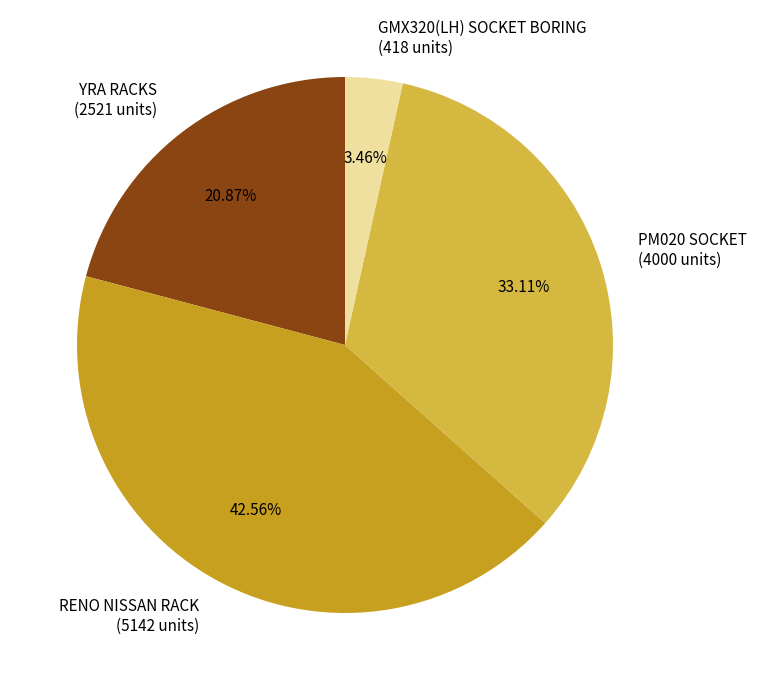

Which category has the biggest portion of the pie?

RENO NISSAN RACK